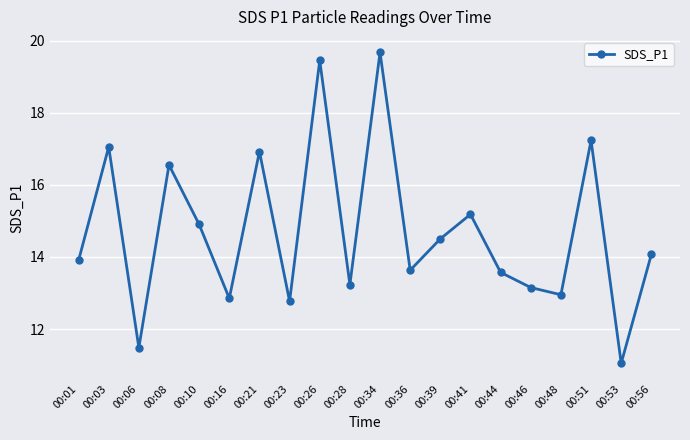

What is the value of the 7th point from the left?

16.9